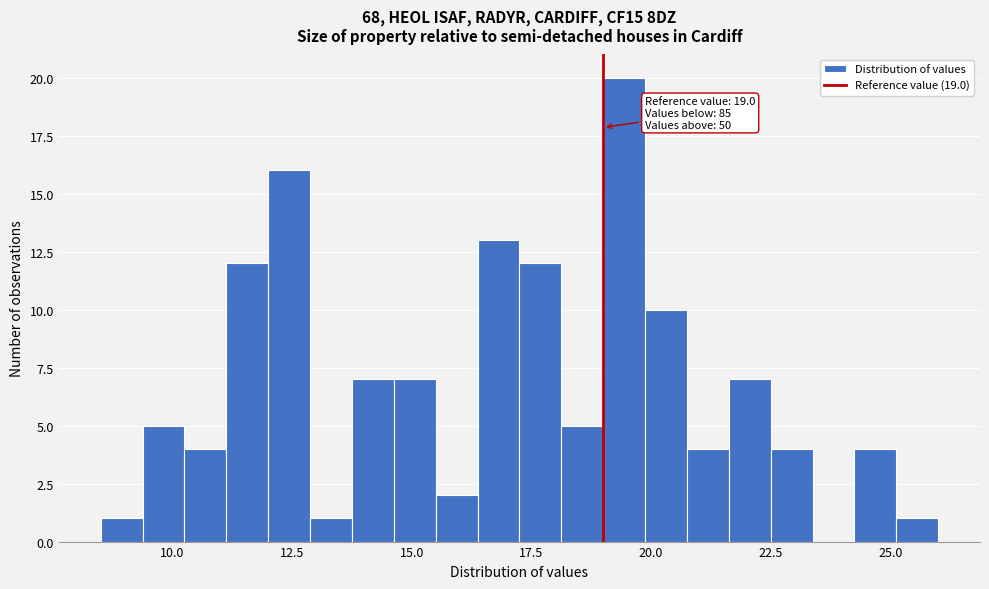

Around what value on the x-axis is the tallest bar? Give the approximate position of its centre, as read against the axis.

19.5